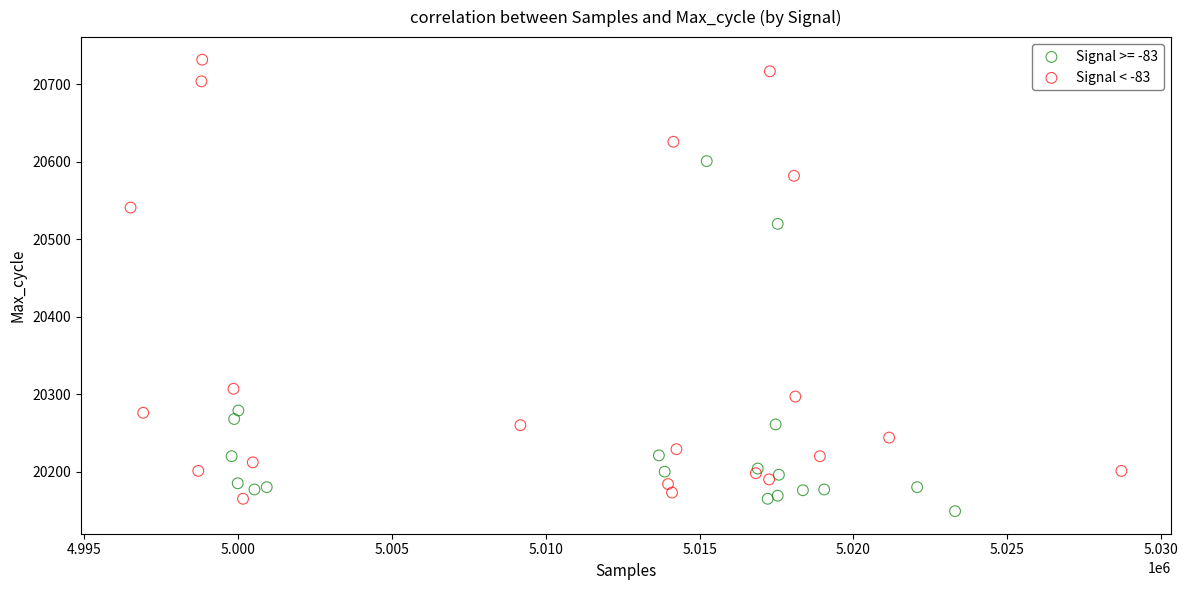

Which series reaches the maximum Y coordinate?

Signal < -83